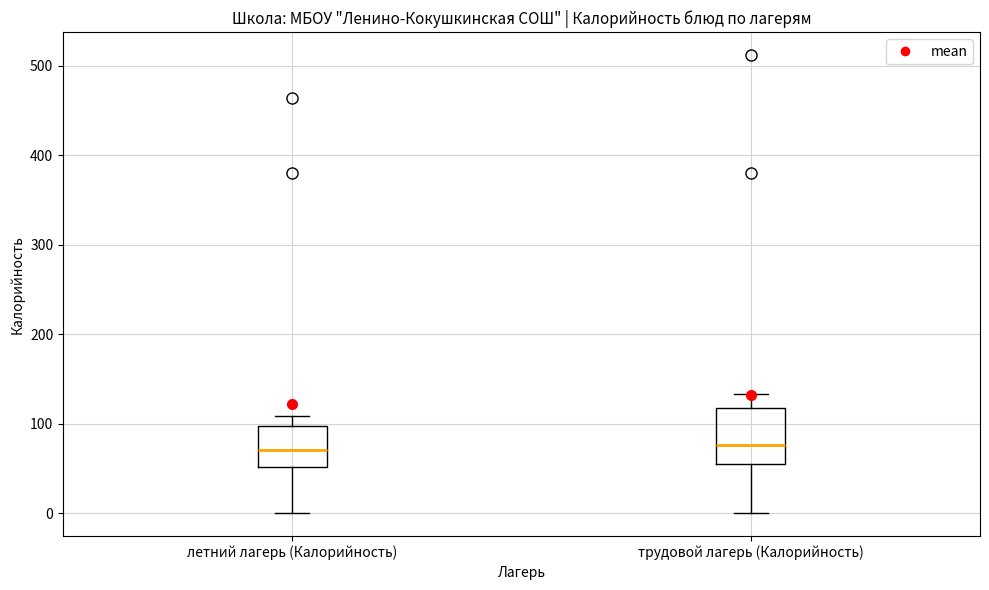

Where does the upper whisker of the box for летний лагерь (Калорийность) end on the y-axis? The values are not printed on the chart, so give them approximately, as read against the axis.

110